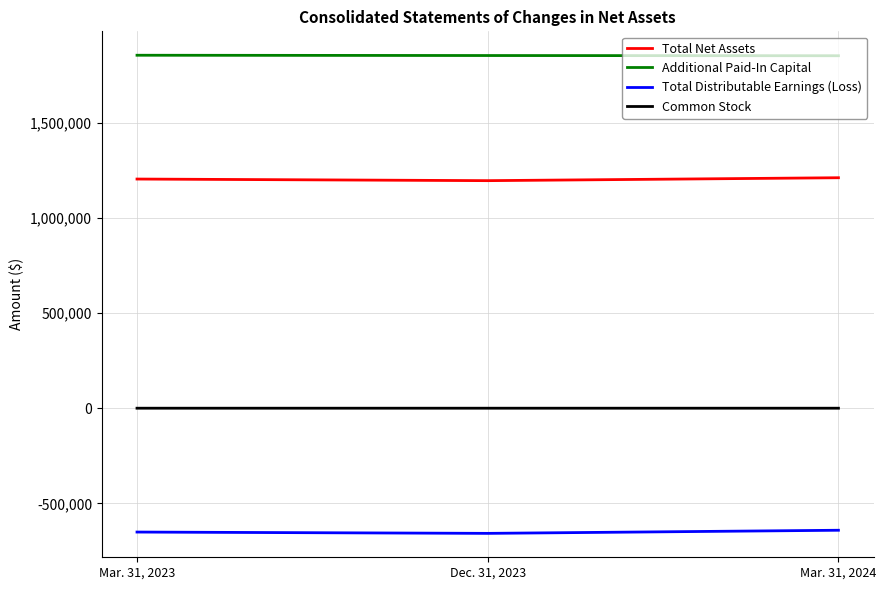

What is the maximum value shown in the chart?

1855975